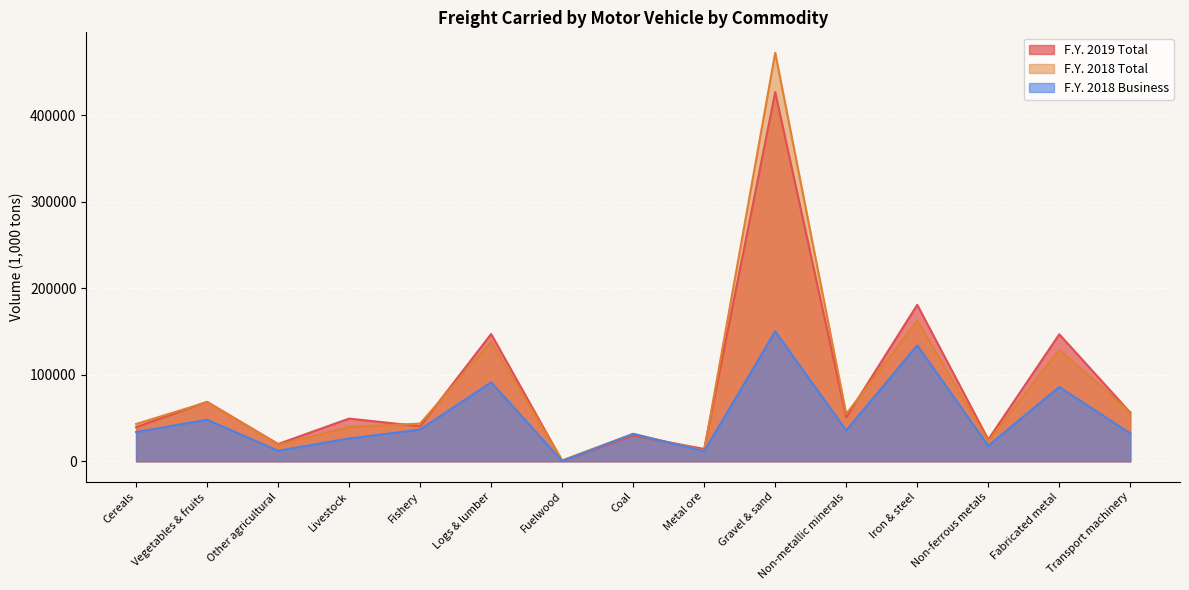

Does the chart display data point markers on the line(s)?

No